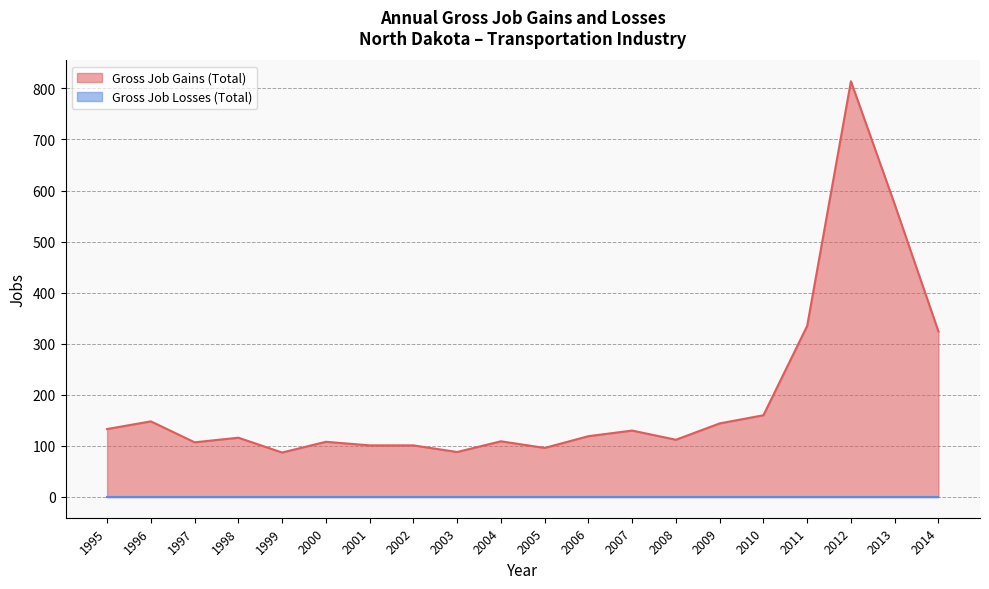

What is the greatest value displayed?

814